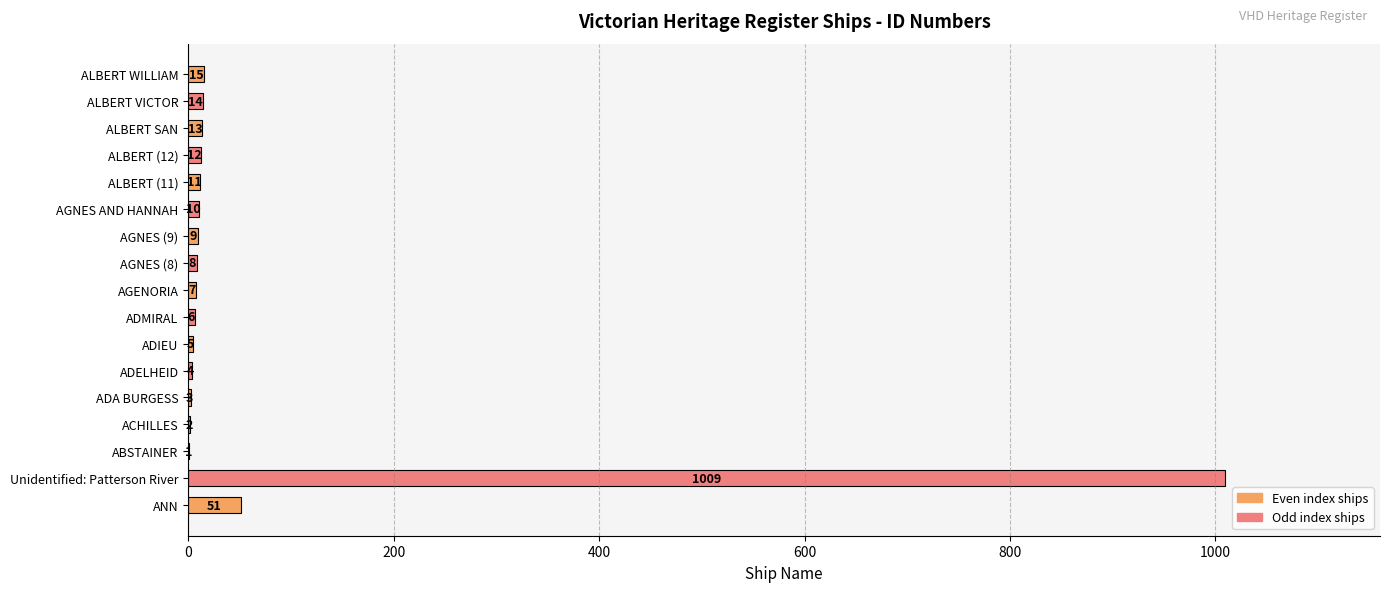

Which label corresponds to the largest value in the chart?

Unidentified: Patterson River